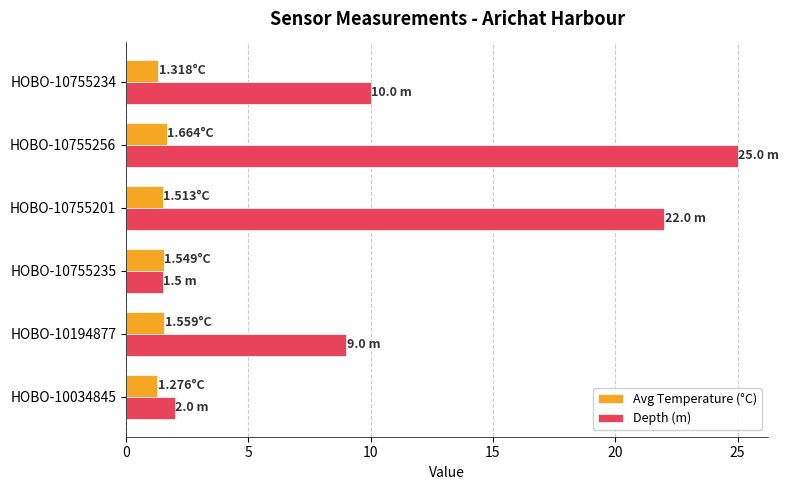

Which series has the largest total across all categories?

Depth (m)